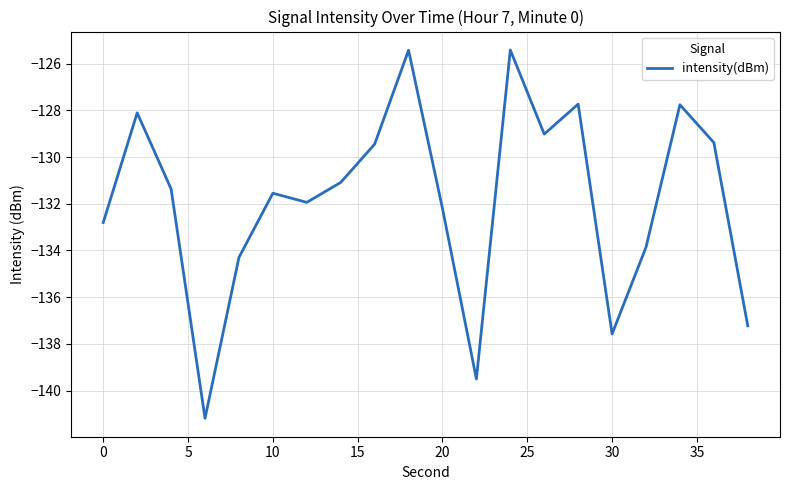

What is the minimum value shown in the chart?

-141.2